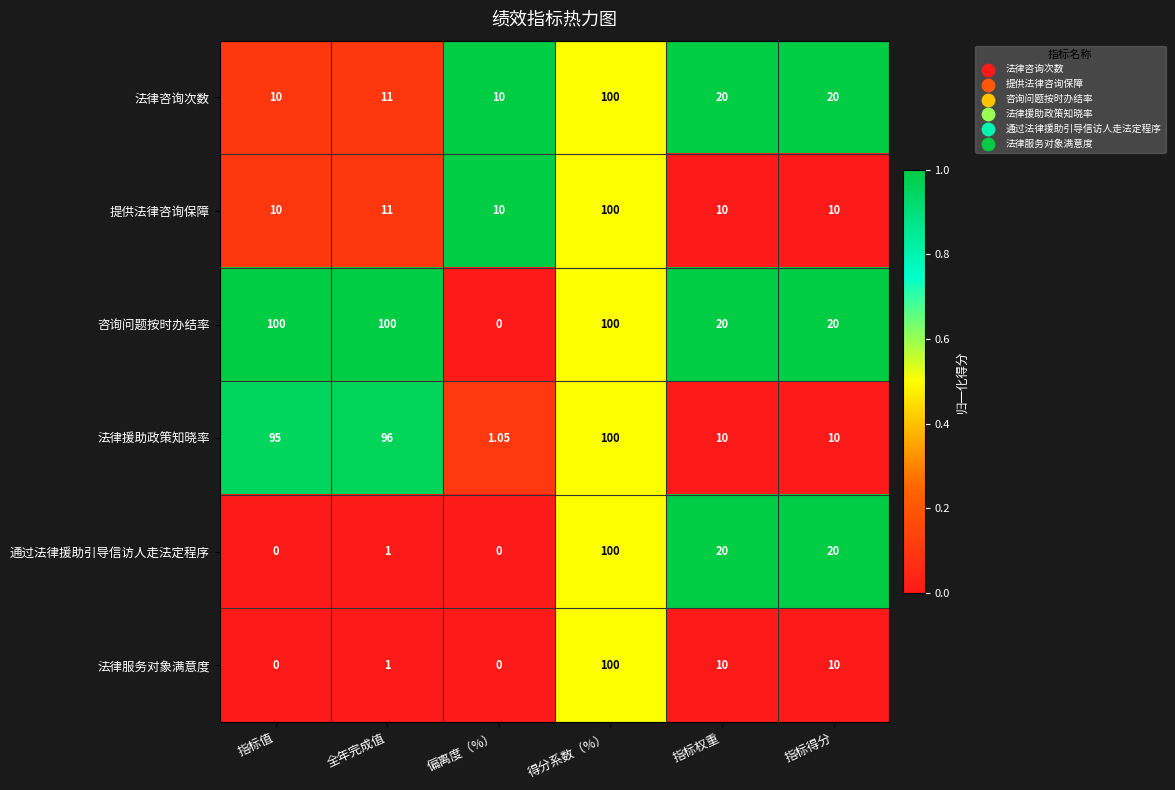

What is the greatest value displayed?

100.0